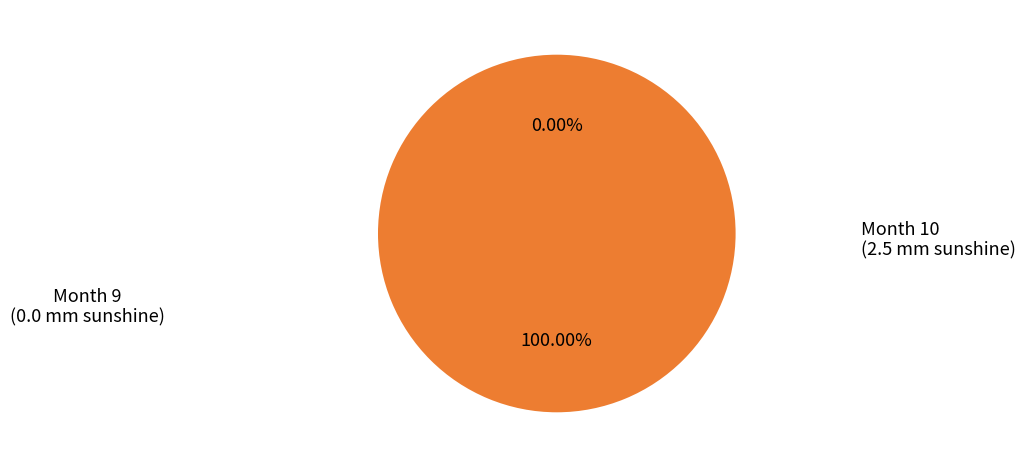

What percentage do 9 and 10 together represent?

100.0%